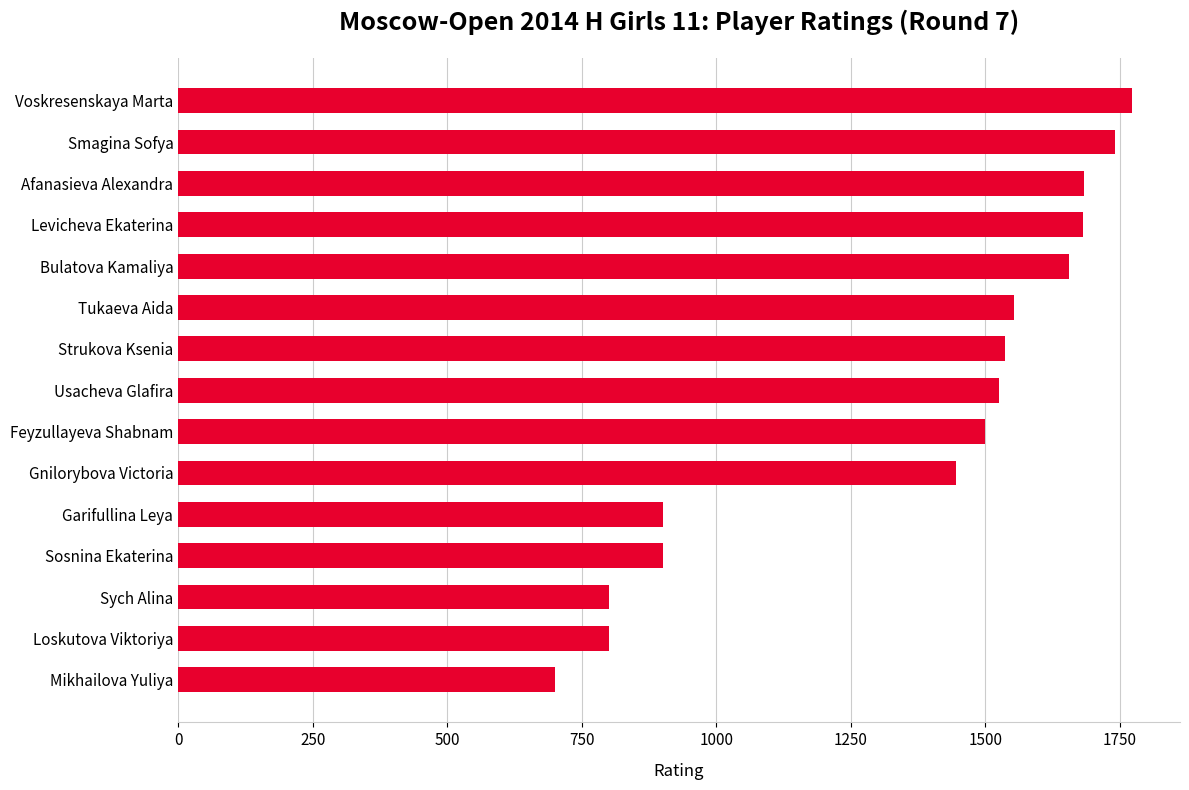

What is the difference between the values at Usacheva Glafira and Gnilorybova Victoria?

79